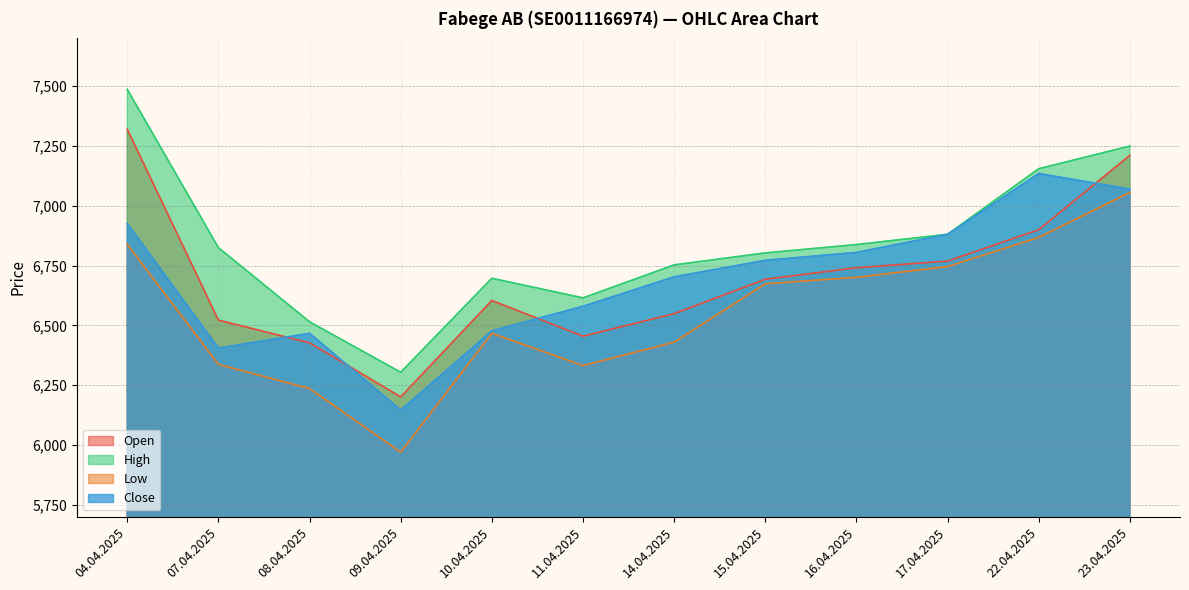

How many values in the Close series are below 6772?

6